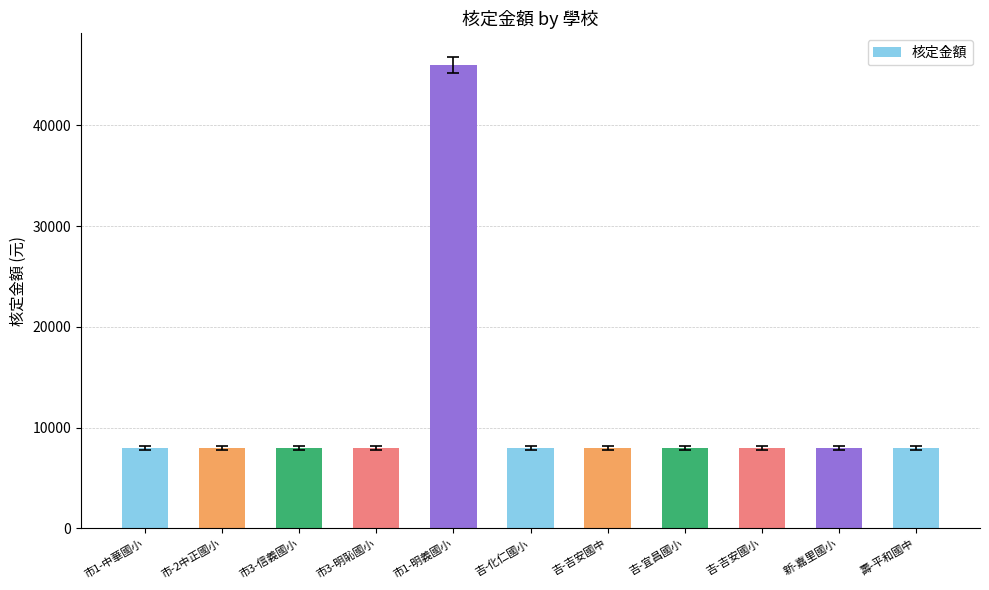

What is the ratio of the value at 吉-宜昌國小 to the value at 新-嘉里國小?

1.0